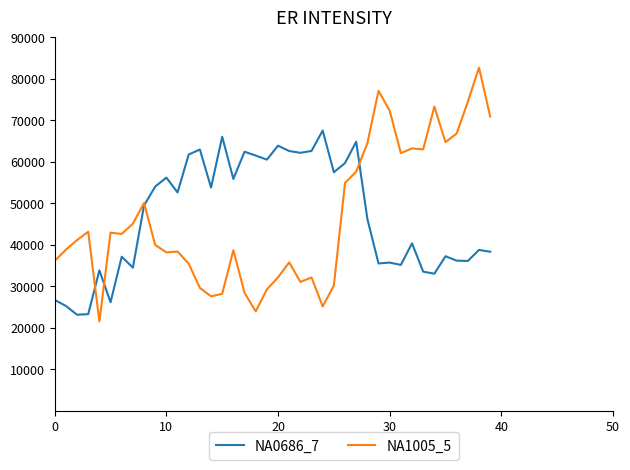

At how many categories does at least one series exceed 71618?

5